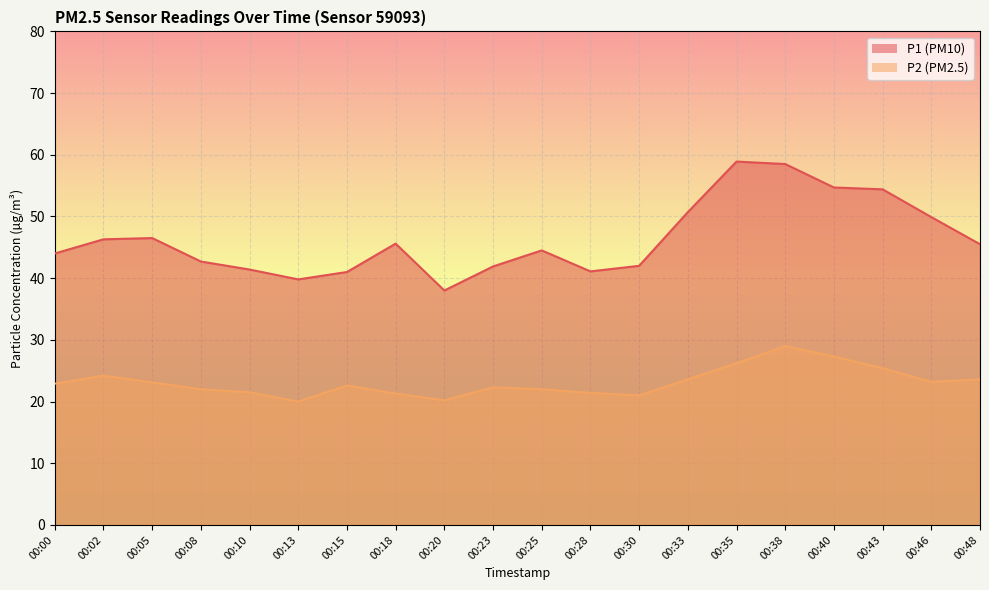

Rank the series by their maximum value, from lowest to highest.

P2, P1